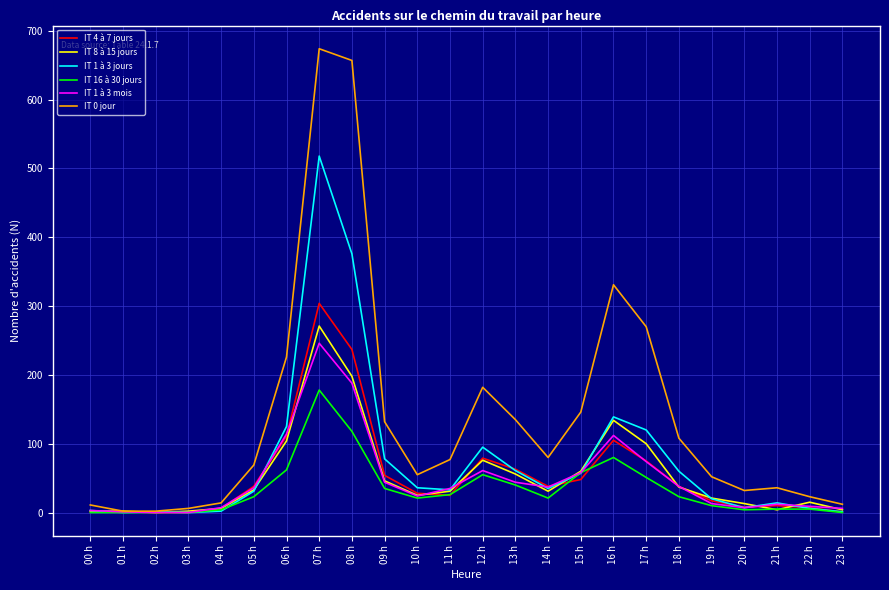

What is the difference between the maximum and minimum values in the IT 16 à 30 jours series?

178